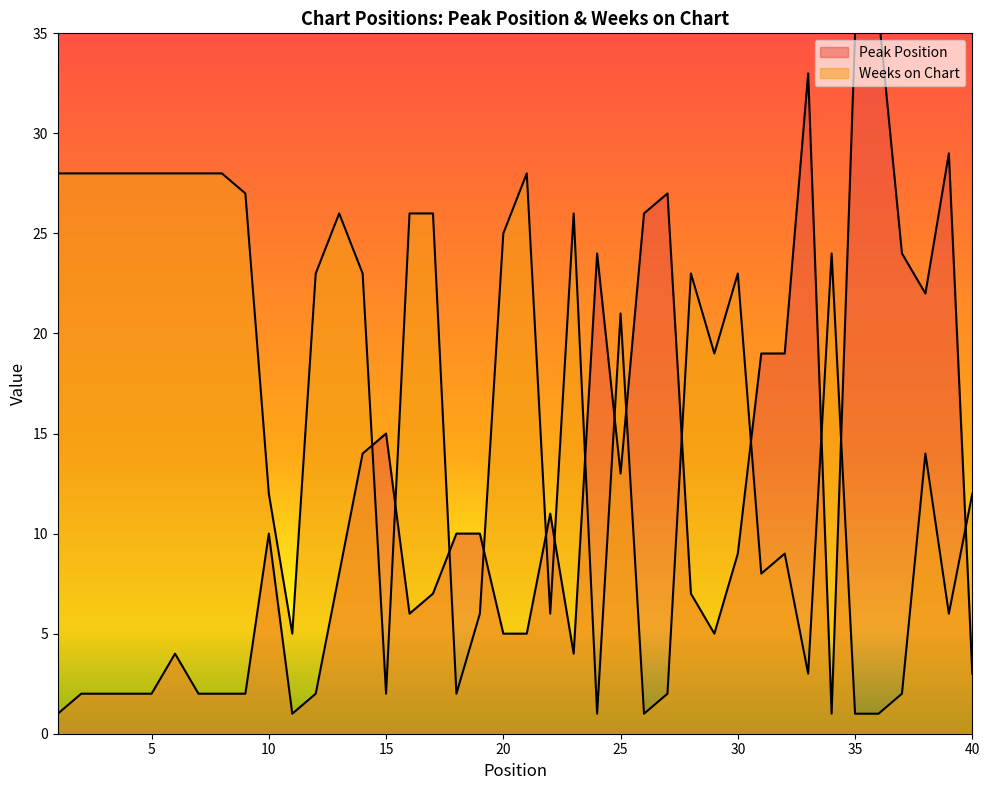

Reading left to right, transcribe all the data shown in this chart.

Peak Position: 1	2	2	2	2	4	2	2	2	10	1	2	8	14	15	6	7	10	10	5	5	11	4	24	13	26	27	7	5	9	19	19	33	1	35	36	24	22	29	3
Weeks on Chart: 28	28	28	28	28	28	28	28	27	12	5	23	26	23	2	26	26	2	6	25	28	6	26	1	21	1	2	23	19	23	8	9	3	24	1	1	2	14	6	12